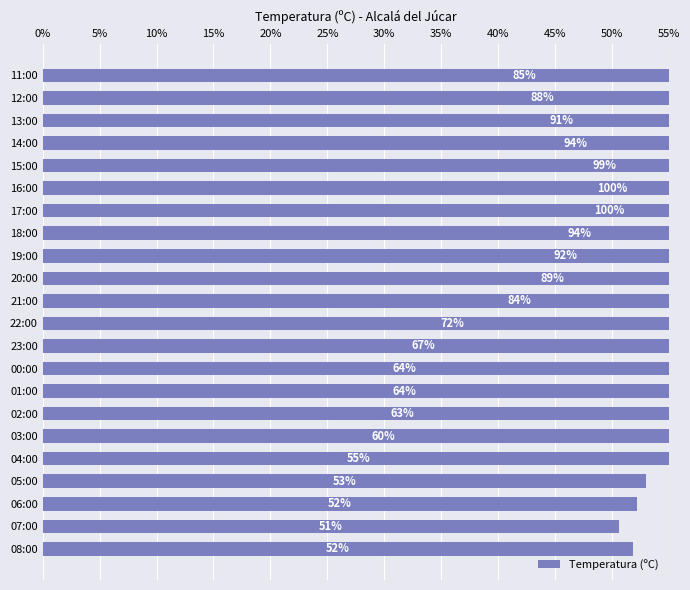

Which has a higher value, 18:00 or 15:00?

15:00